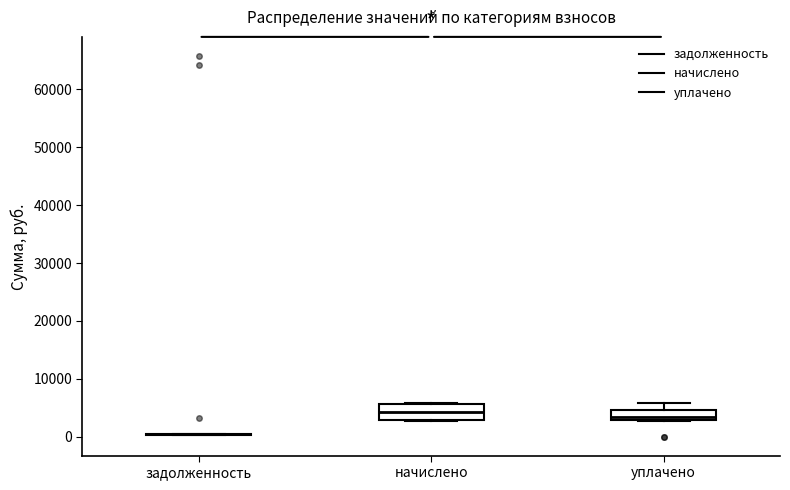

Reading left to right, read every box against the y-axis: the position of its median line, the range the box covers, and the ends of its whiskers. The values are not printed on the chart, so give them approximately, as read against the axis.

задолженность: box collapsed to a line at 0, whiskers 0 to 0
начислено: median 4000, box 3000 to 6000, whiskers 3000 to 6000
уплачено: median 3000 (just above the box's lower edge), box 3000 to 5000, whiskers 3000 to 6000